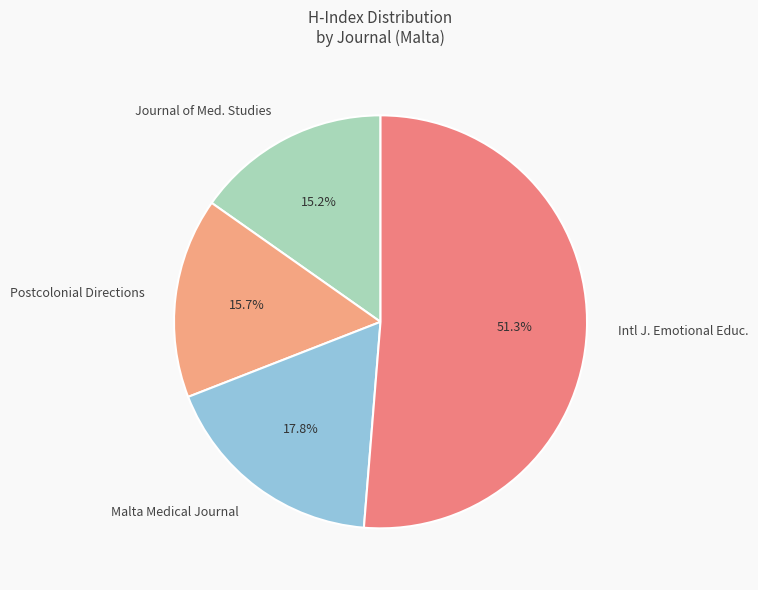

What is the largest slice in the pie chart?

Intl J. Emotional Educ.